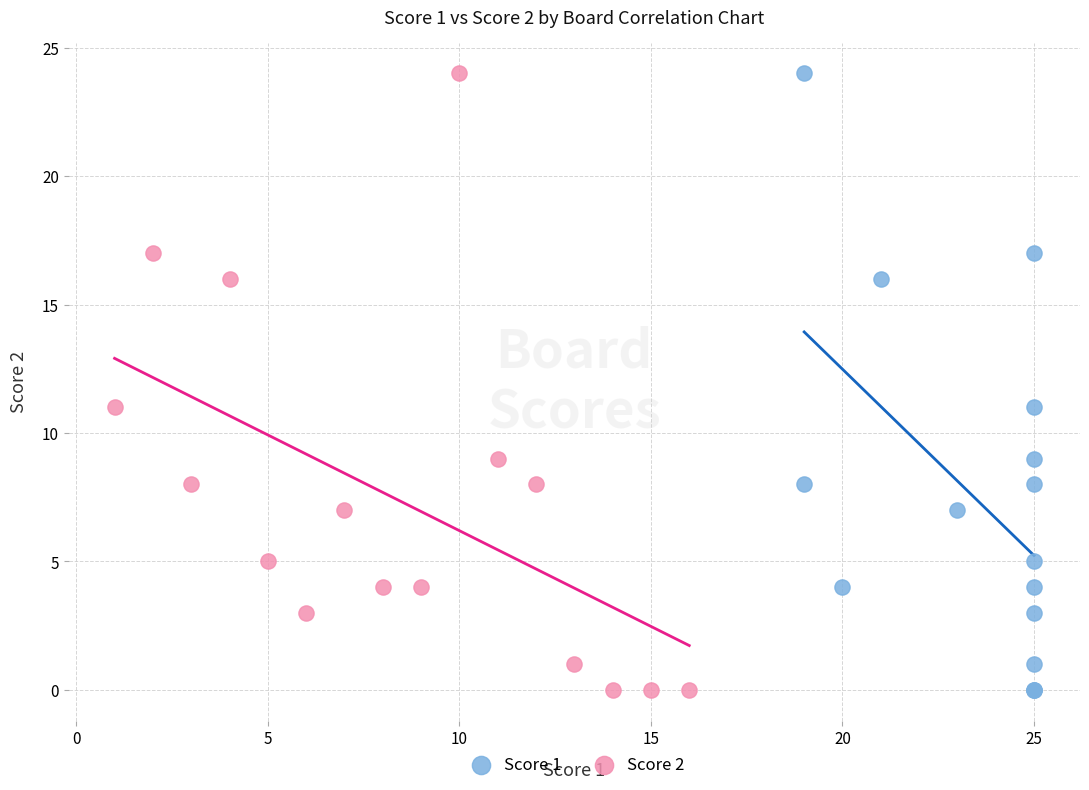

What are all the series names shown in the legend?

Score 1, Score 2